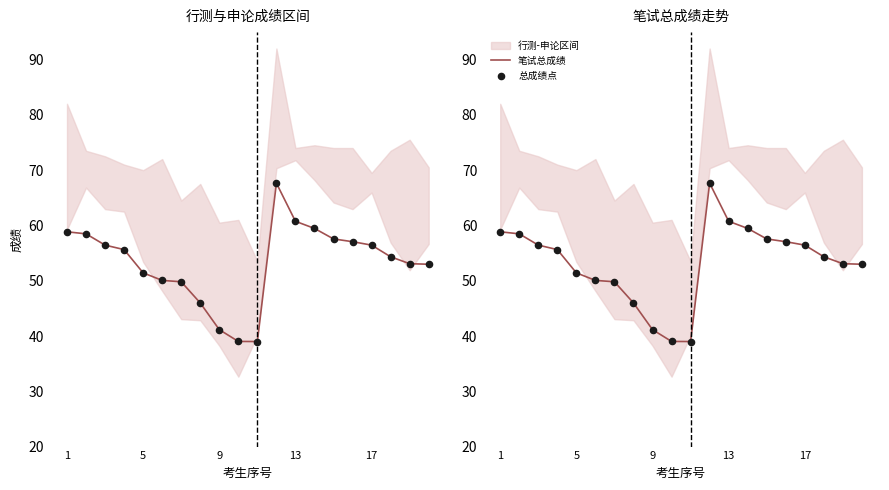

At how many categories does at least one series exceed 48?

16